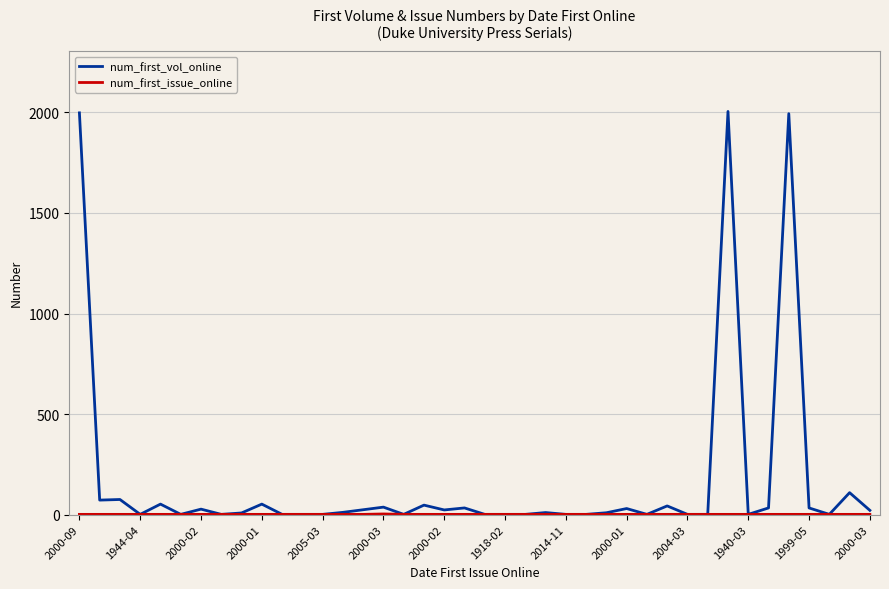

Which series has the widest spread of values?

num_first_vol_online